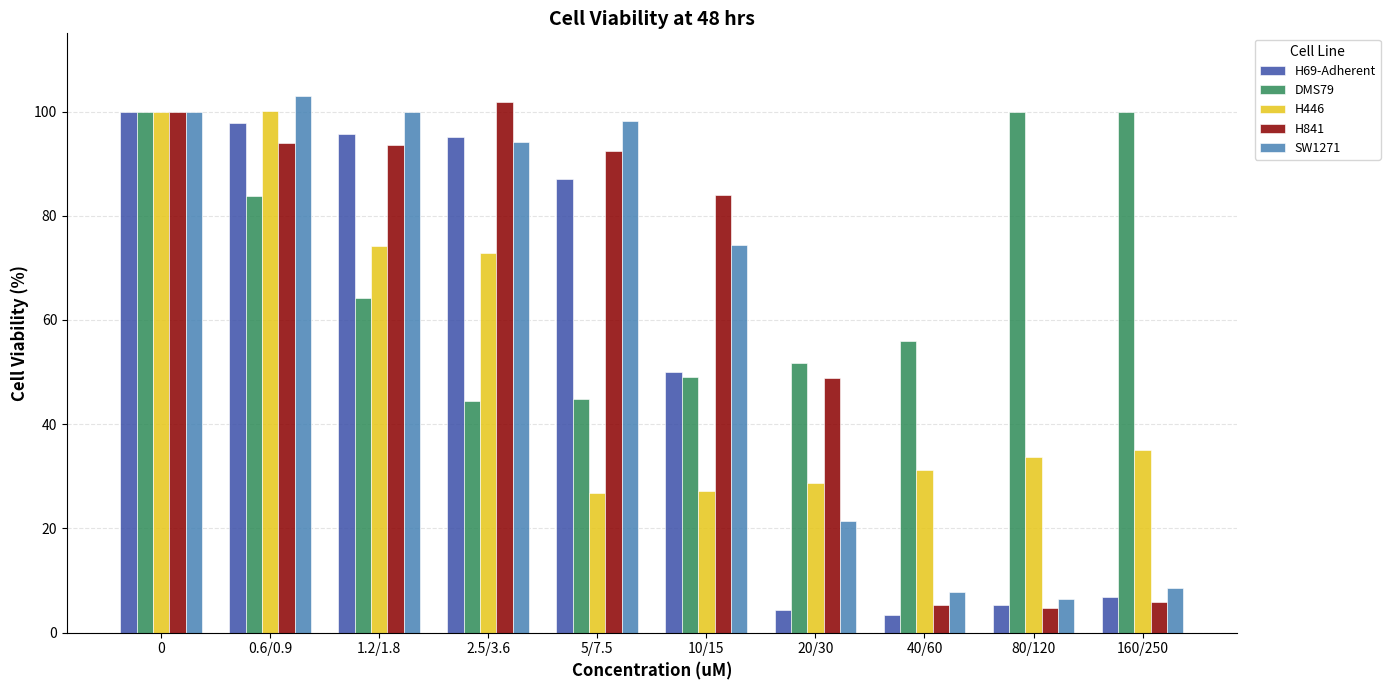

How many values in the DMS79 series are below 64?

5